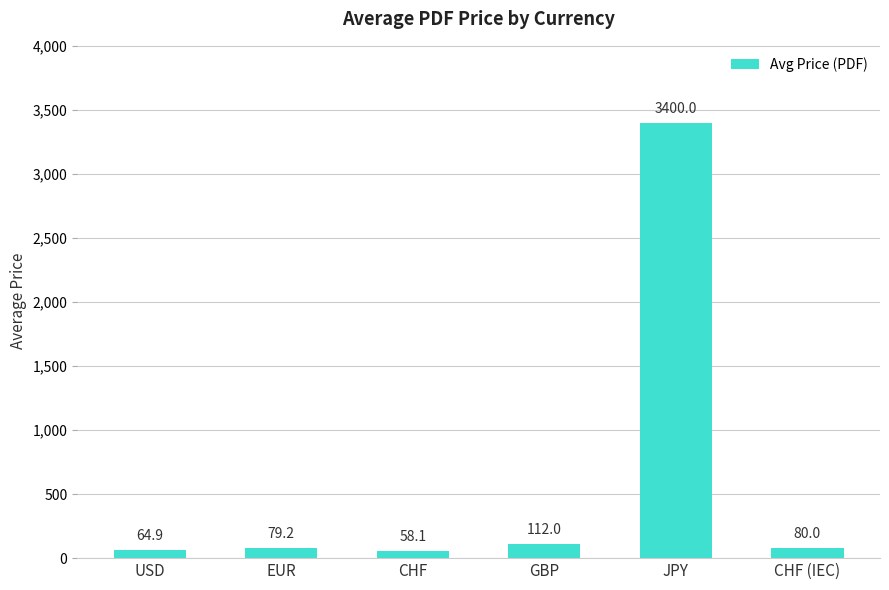

What is the greatest value displayed?

3400.0